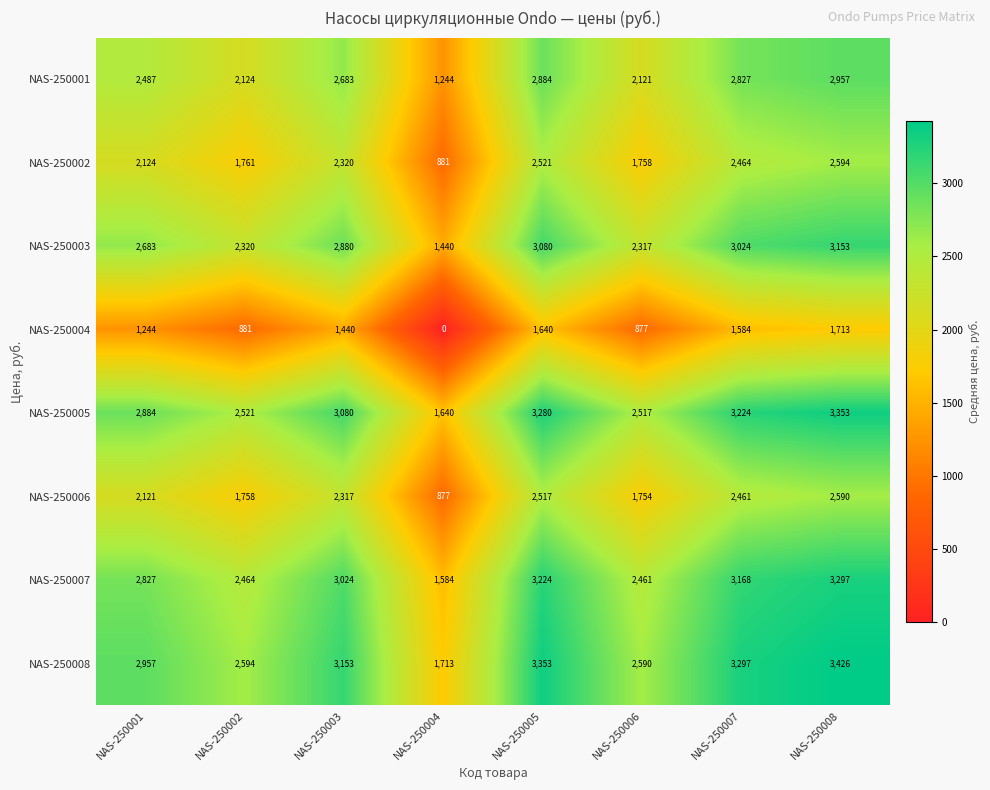

At which label does NAS-250008 reach its minimum?

NAS-250004